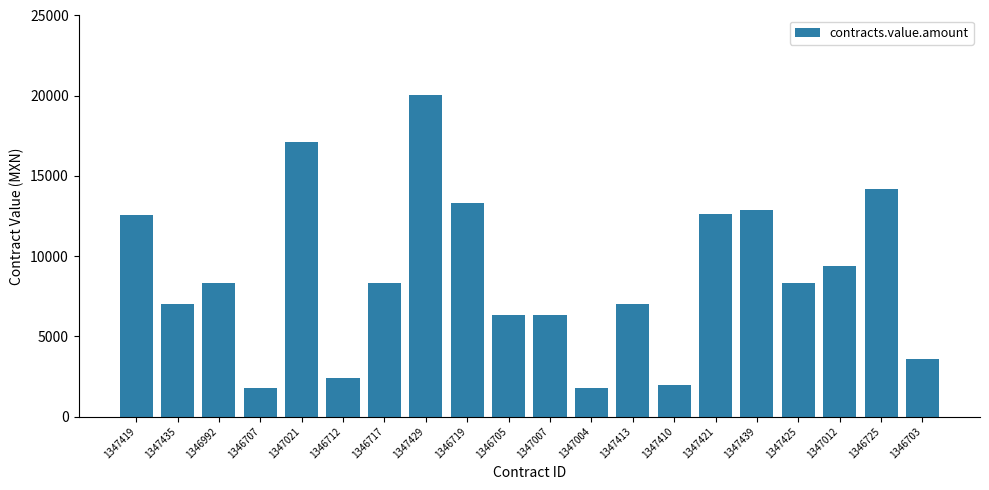

Are the bars grouped side by side (vs. stacked)?

No